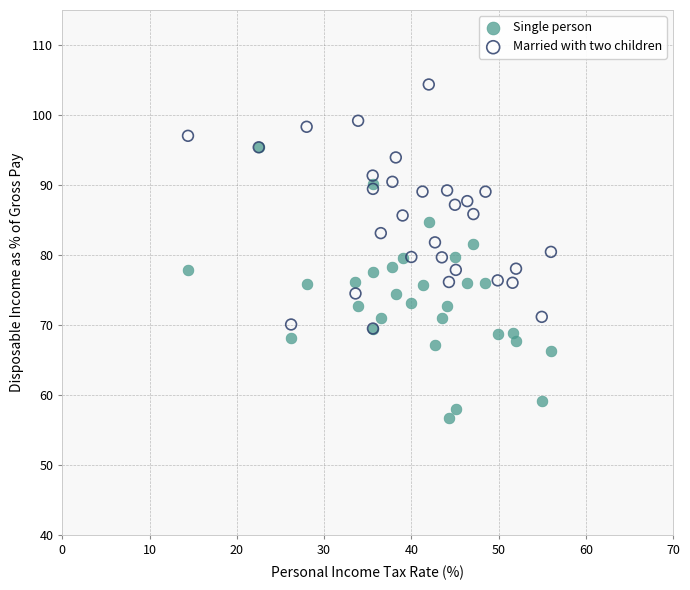

Which series has the largest Y range (max minus min)?

Single person